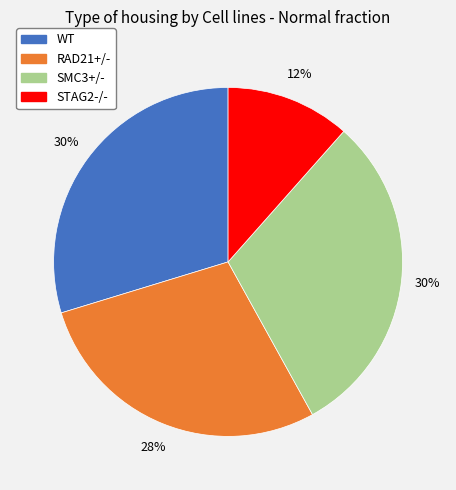

Count the number of slices in the pie.

4